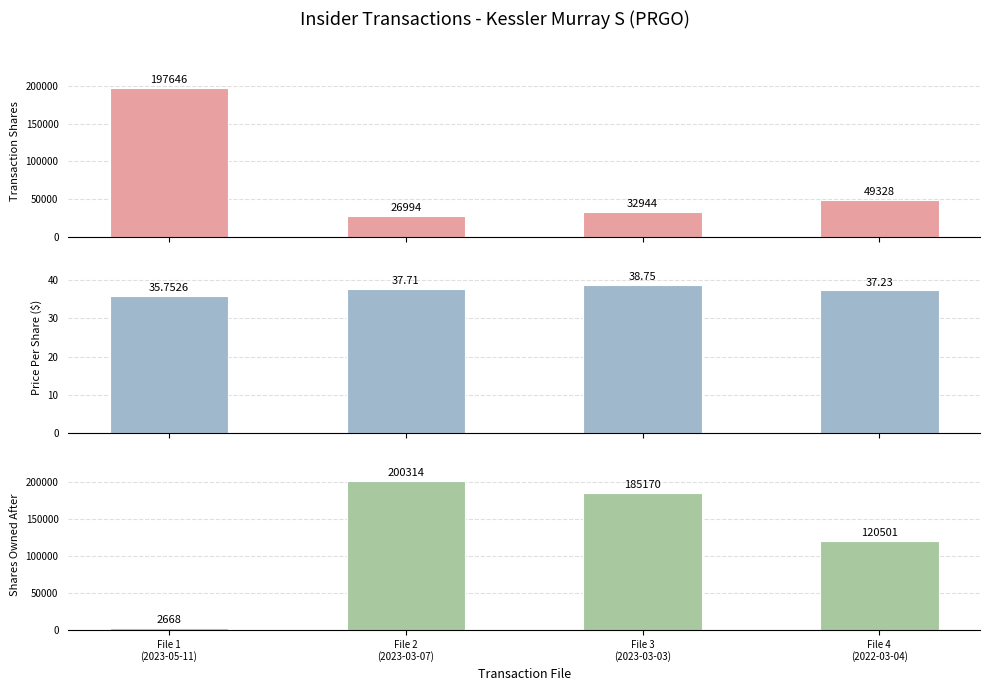

Which has a higher value, File 4
(2022-03-04) or File 1
(2023-05-11)?

File 1
(2023-05-11)